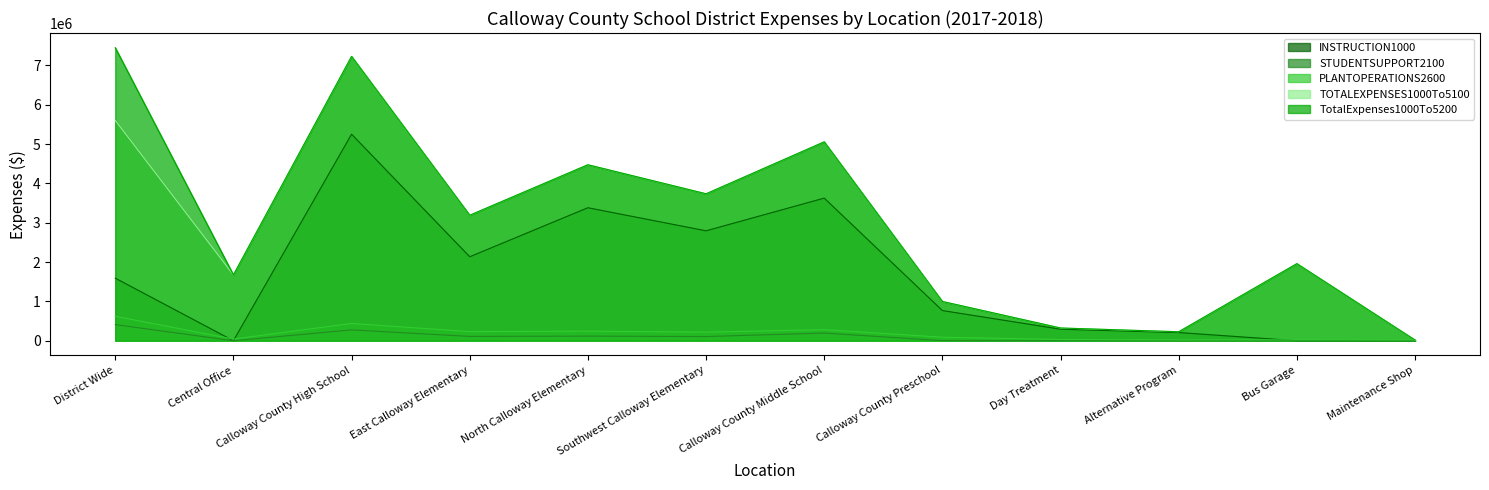

Reading right to left, what are all the values shown in this chart?

INSTRUCTION1000: 0.0	0.0	207737.9	292935.3	766951.3	3624756.7	2793574.9	3380008.0	2134167.3	5249260.0	0.0	1590363.6
STUDENTSUPPORT2100: 0.0	0.0	0.0	0.0	1978.6	194626.0	105854.4	116489.4	109144.9	275555.3	0.0	409130.0
PLANTOPERATIONS2600: 17294.6	21823.9	20309.1	30474.9	89458.5	280828.3	218292.3	243762.4	231797.0	439071.8	42024.0	621840.2
TOTALEXPENSES1000To5100: 17294.6	1959293.0	228047.0	323410.3	997900.8	5055141.3	3734705.3	4472697.9	3189907.1	7226917.0	1672346.2	5599984.9
TotalExpenses1000To5200: 17294.6	1959293.0	228047.0	323410.3	997900.8	5055141.3	3734705.3	4472697.9	3189907.1	7226917.0	1672346.2	7448483.8